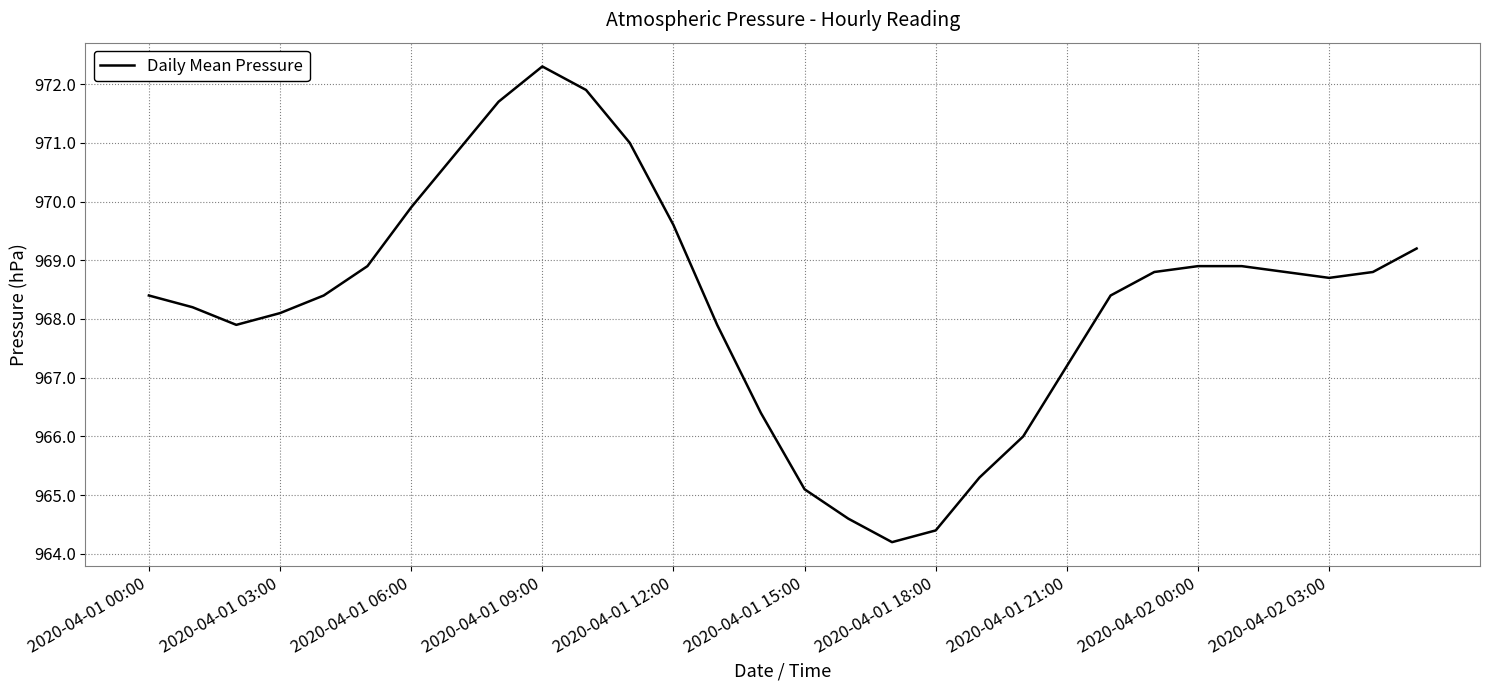

What is the greatest value displayed?

972.3